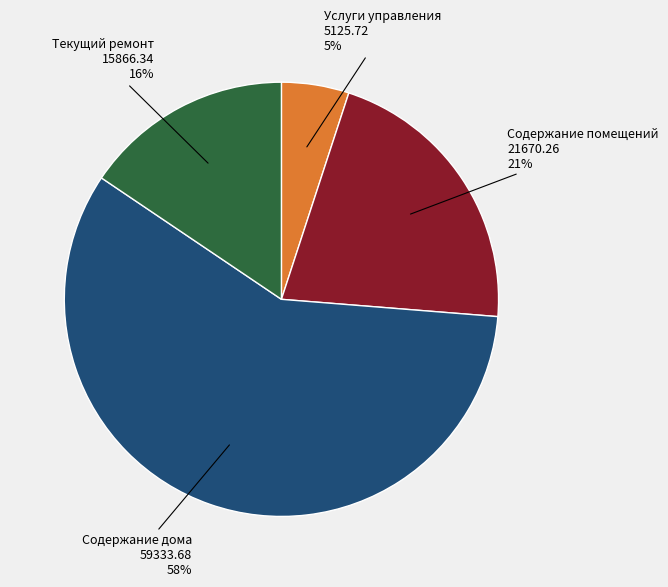

Rank the categories by value from highest to lowest.

Содержание дома, Содержание помещений, Текущий ремонт, Услуги управления